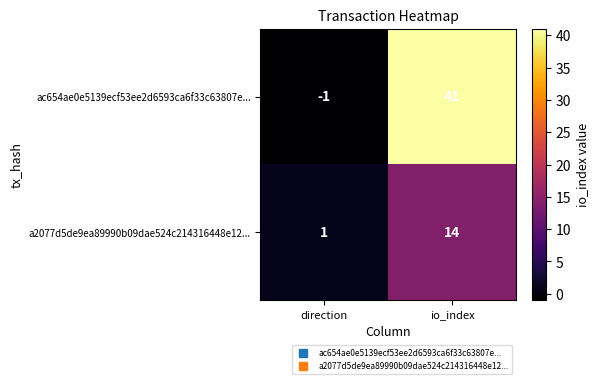

Reading left to right, what are all the values shown in this chart?

ac654ae0e5139ecf53ee2d6593ca6f33c63807e...: direction=-1	io_index=41
a2077d5de9ea89990b09dae524c214316448e12...: direction=1	io_index=14